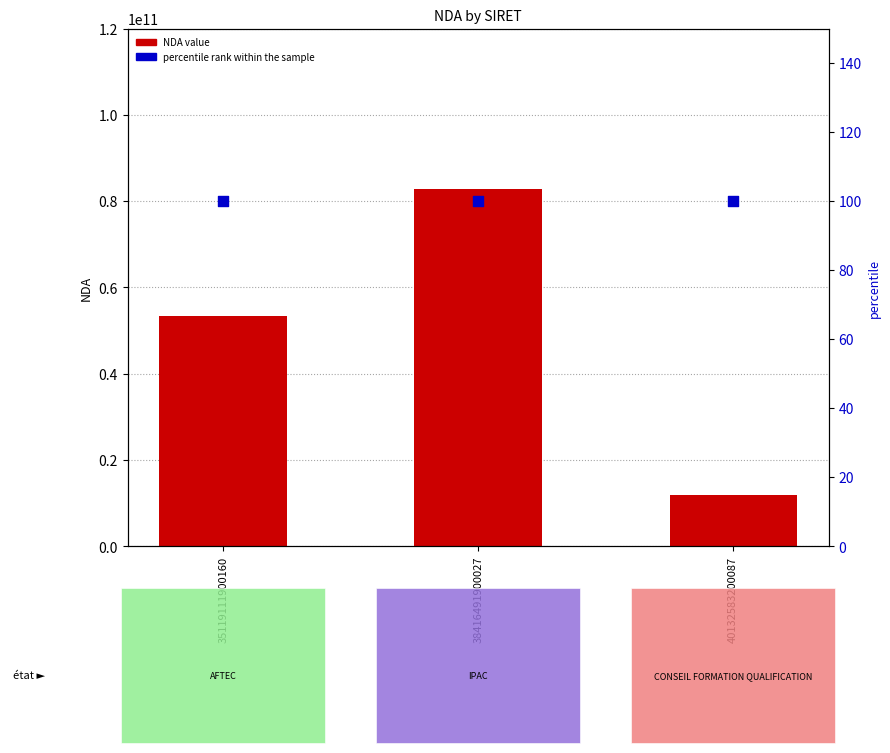

What is the total value across all series at 35119111900160?

53350248935